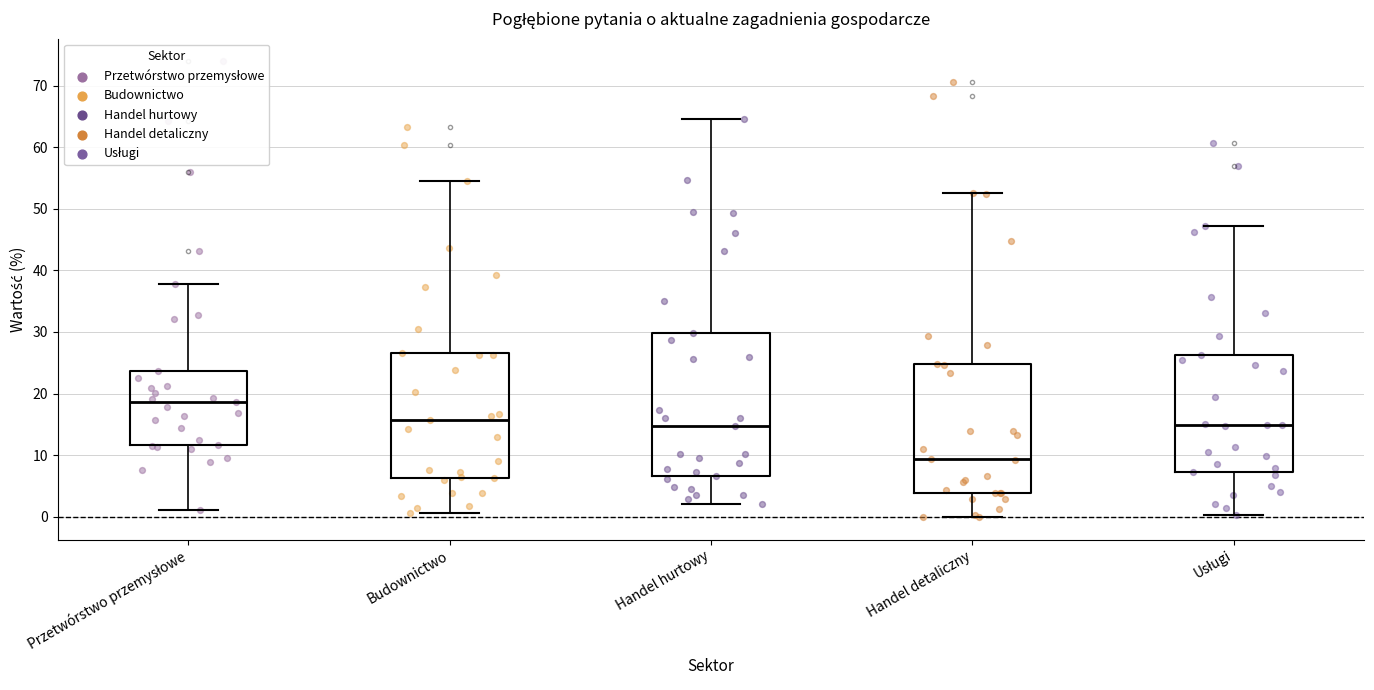

Comparing the boxes themselves (not the whiskers), which one is the tallest?

Handel hurtowy